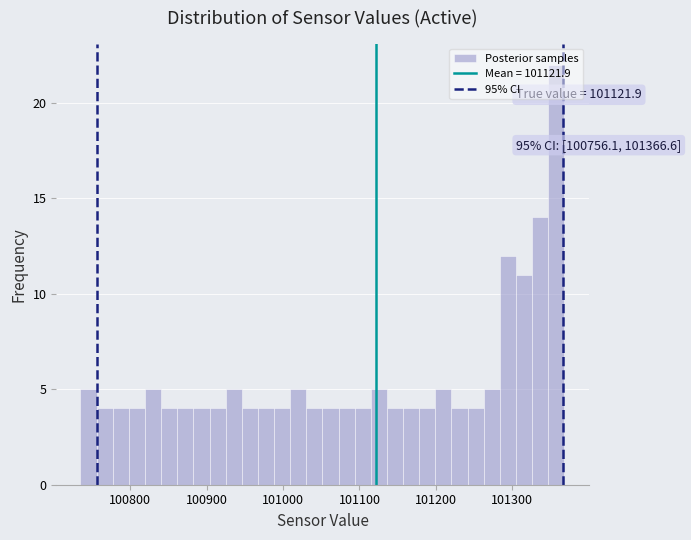

Read against the x-axis, roughly where is the centre of the tallest bar?

101360